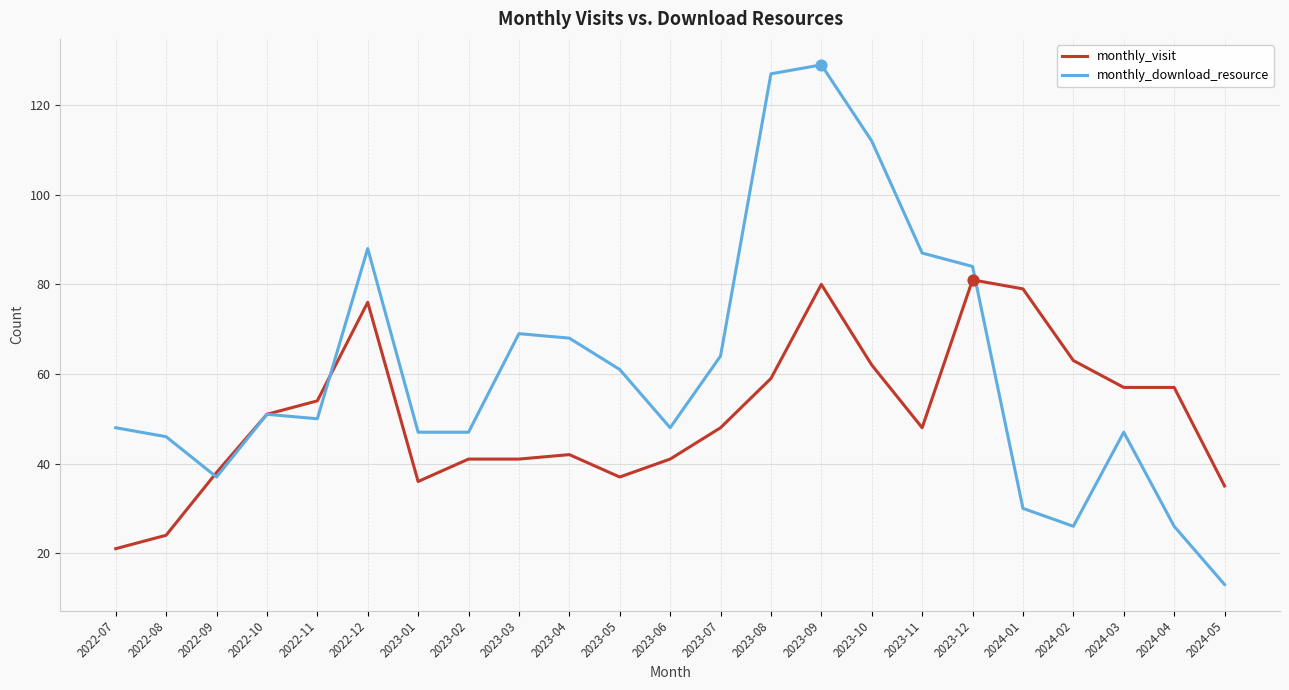

What is the total value across all series at 2023-11?

135